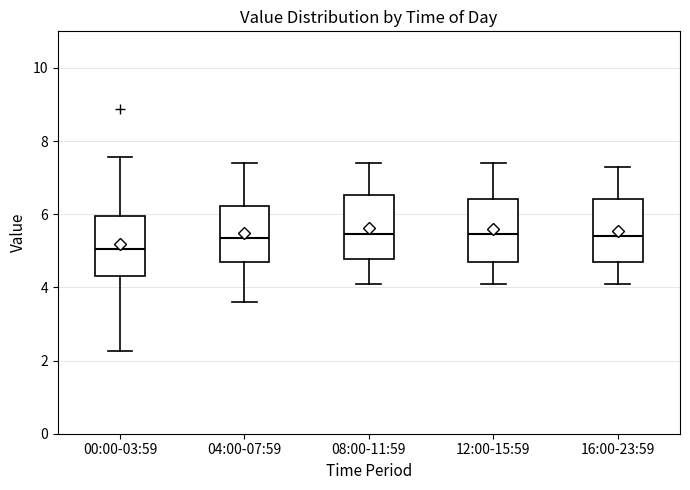

Reading left to right, transcribe this box plot: for each box, give where its median line is, the range the box spans, and where its two whiskers end, as read against the y-axis. The values are not printed on the chart, so give them approximately, as read against the axis.

00:00-03:59: median 5.0, box 4.4 to 6.0, whiskers 2.2 to 7.6
04:00-07:59: median 5.4, box 4.8 to 6.2, whiskers 3.6 to 7.4
08:00-11:59: median 5.4, box 4.8 to 6.6, whiskers 4.2 to 7.4
12:00-15:59: median 5.4, box 4.8 to 6.4, whiskers 4.2 to 7.4
16:00-23:59: median 5.4, box 4.8 to 6.4, whiskers 4.2 to 7.4